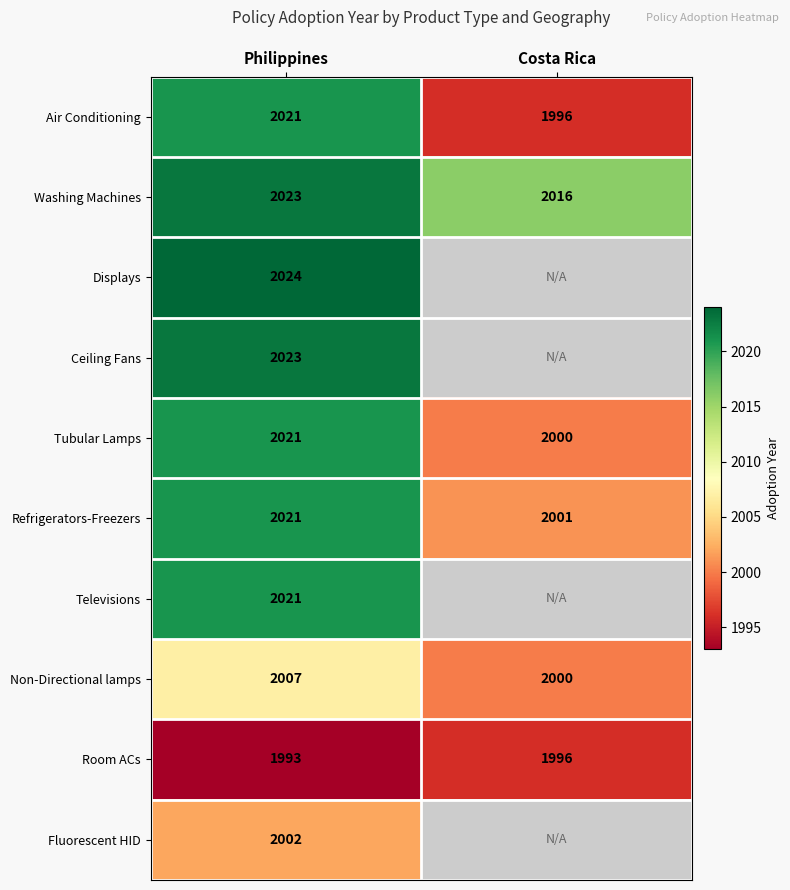

True or false: Washing Machines has a value of 1265 at Philippines.

False